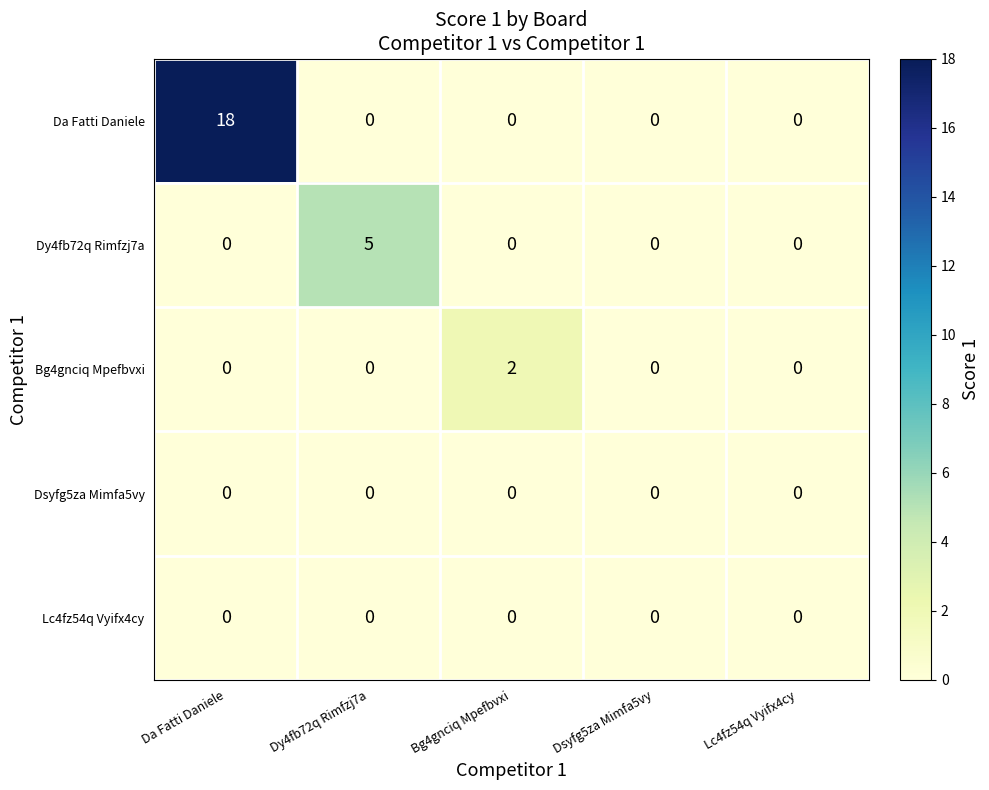

Reading left to right, transcribe all the data shown in this chart.

Da Fatti Daniele: 18	0	0	0	0
Dy4fb72q Rimfzj7a: 0	5	0	0	0
Bg4gnciq Mpefbvxi: 0	0	2	0	0
Dsyfg5za Mimfa5vy: 0	0	0	0	0
Lc4fz54q Vyifx4cy: 0	0	0	0	0